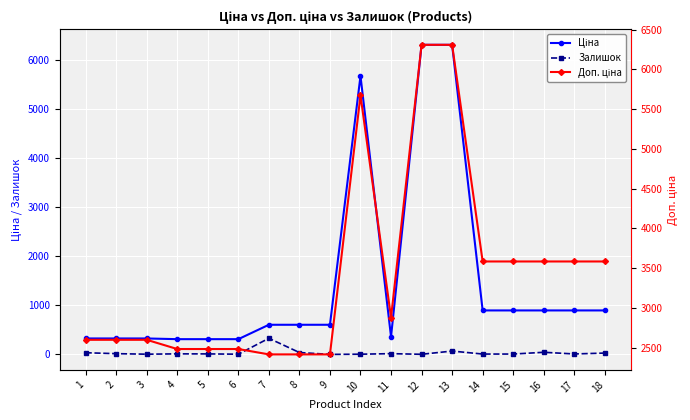

At which label does Доп. ціна reach its peak?

12